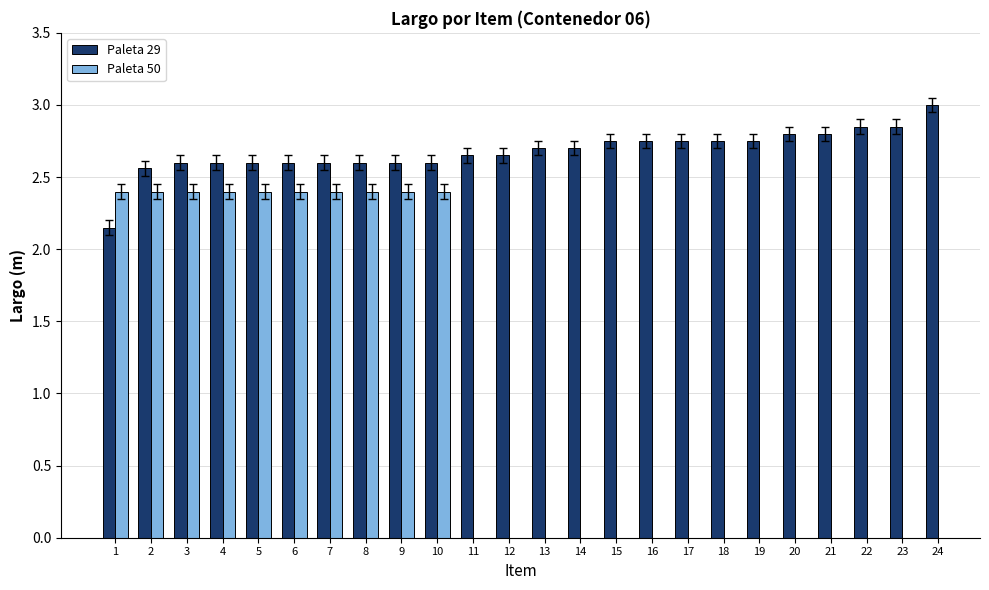

What is the greatest value displayed?

3.0